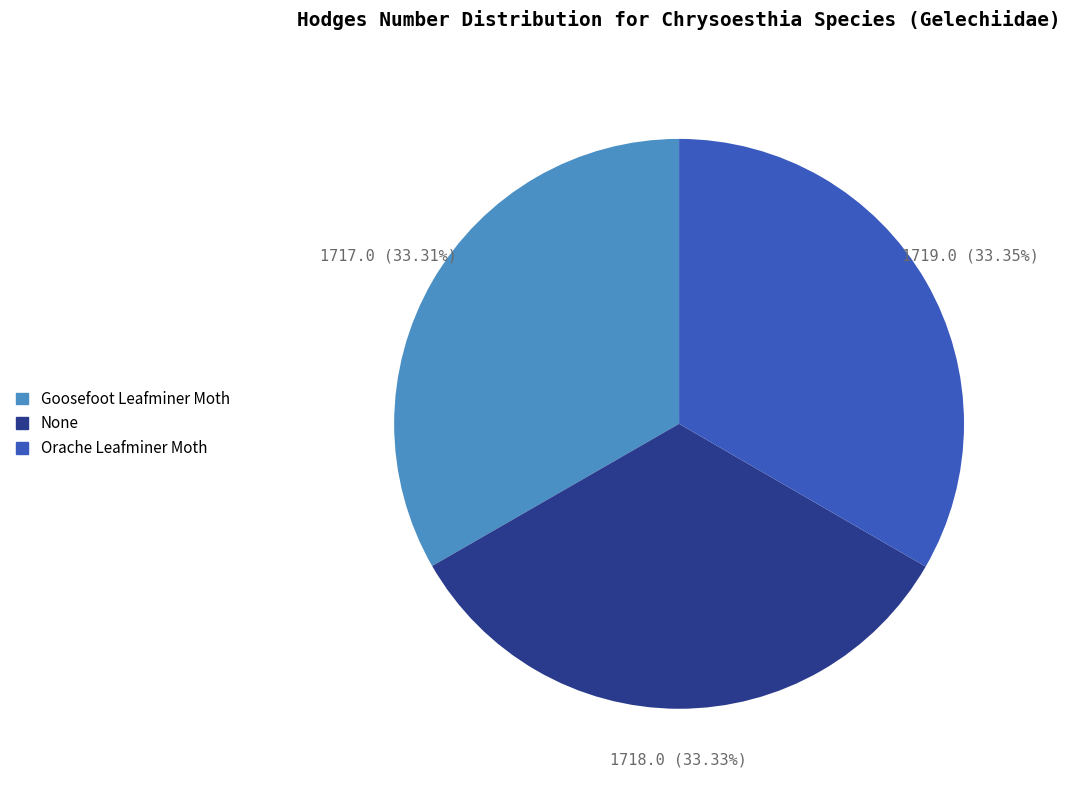

Count the number of slices in the pie.

3